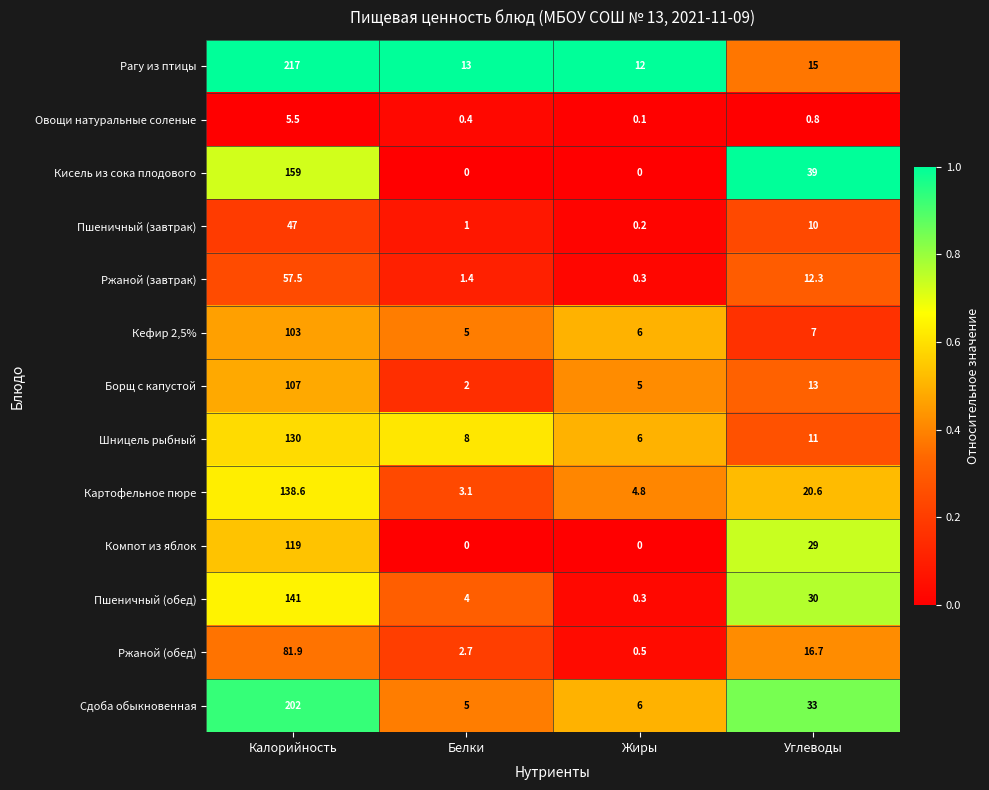

The Кефир 2,5% series shows 103.0 at Калорийность. True or false?

True